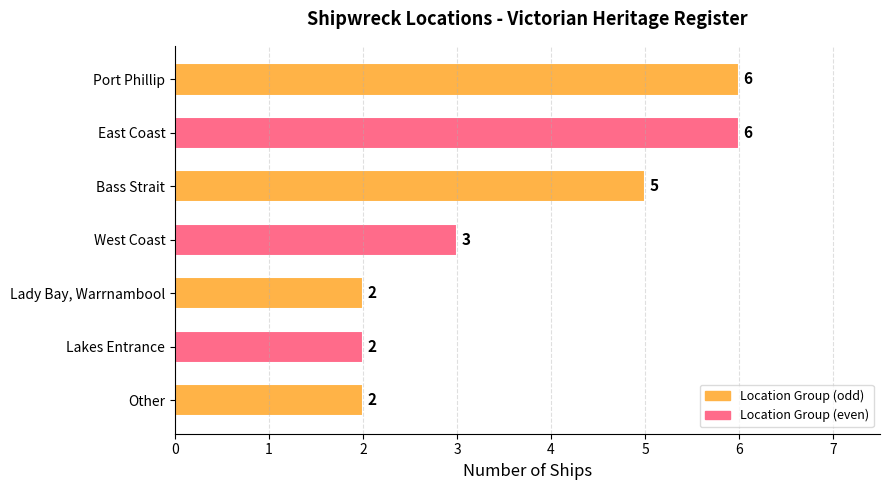

Reading top to bottom, what are all the values shown in this chart?

6	6	5	3	2	2	2